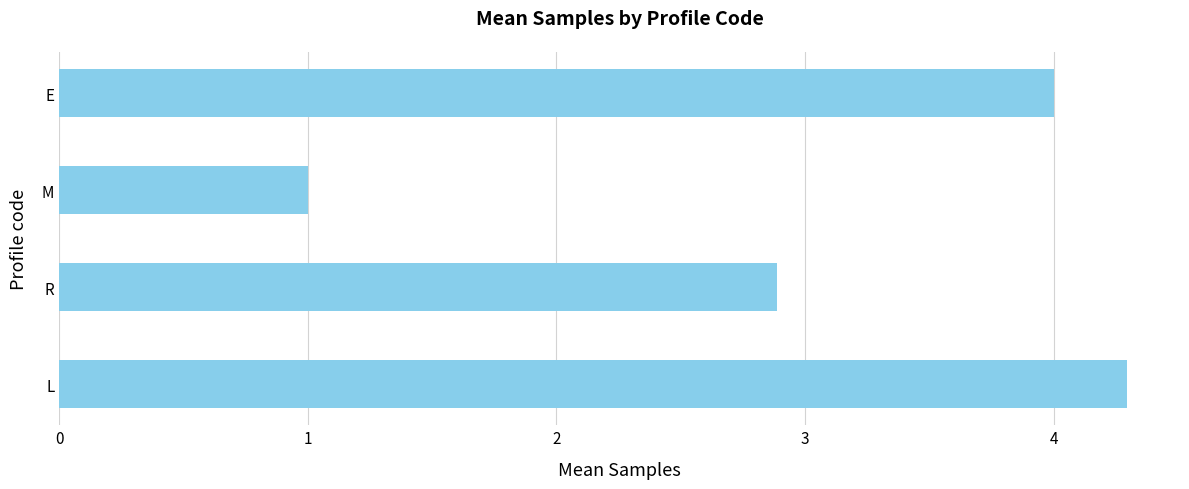

How many bars are there in total?

4